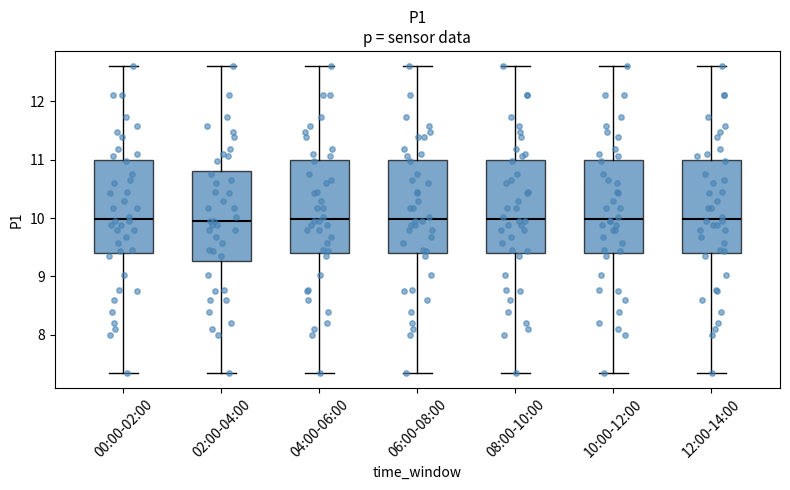

Reading left to right, transcribe this box plot: for each box, give where its median line is, the range the box spans, and where its two whiskers end, as read against the y-axis. The values are not printed on the chart, so give them approximately, as read against the axis.

00:00-02:00: median 10.0, box 9.4 to 11.0, whiskers 7.4 to 12.6
02:00-04:00: median 10.0, box 9.3 to 10.8, whiskers 7.4 to 12.6
04:00-06:00: median 10.0, box 9.4 to 11.0, whiskers 7.4 to 12.6
06:00-08:00: median 10.0, box 9.4 to 11.0, whiskers 7.4 to 12.6
08:00-10:00: median 10.0, box 9.4 to 11.0, whiskers 7.4 to 12.6
10:00-12:00: median 10.0, box 9.4 to 11.0, whiskers 7.4 to 12.6
12:00-14:00: median 10.0, box 9.4 to 11.0, whiskers 7.4 to 12.6